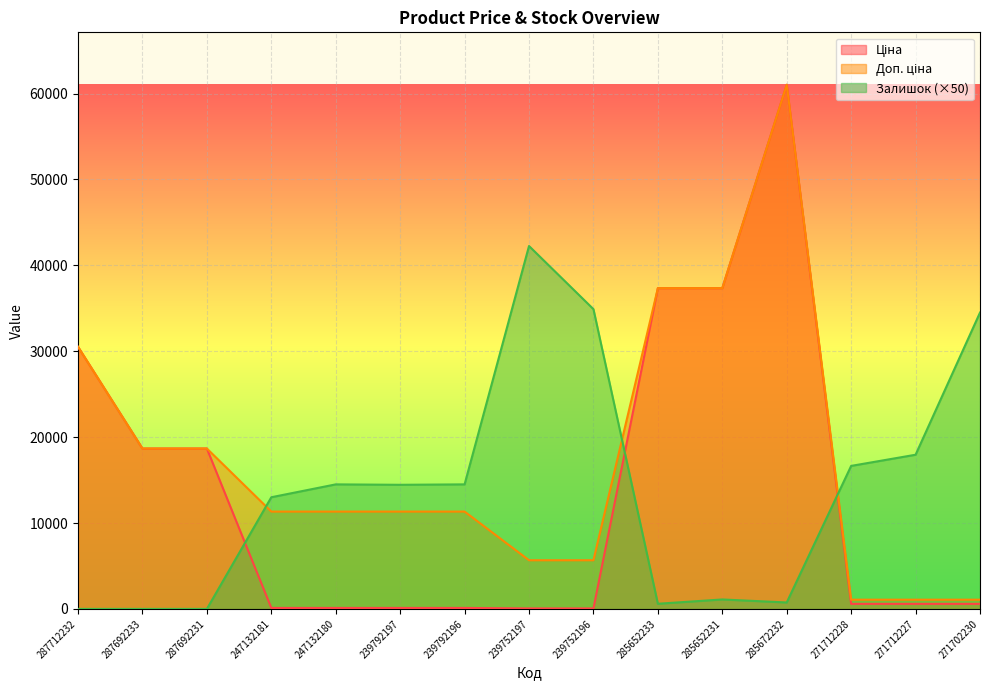

True or false: Доп. ціна has more than 2 interior local peaks.

False